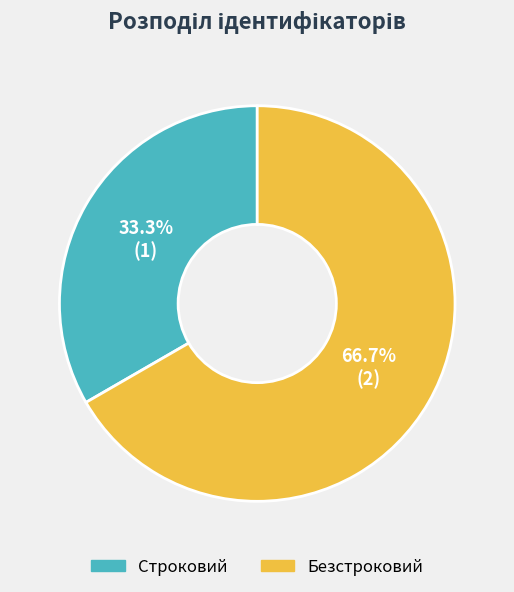

Count the number of slices in the pie.

2